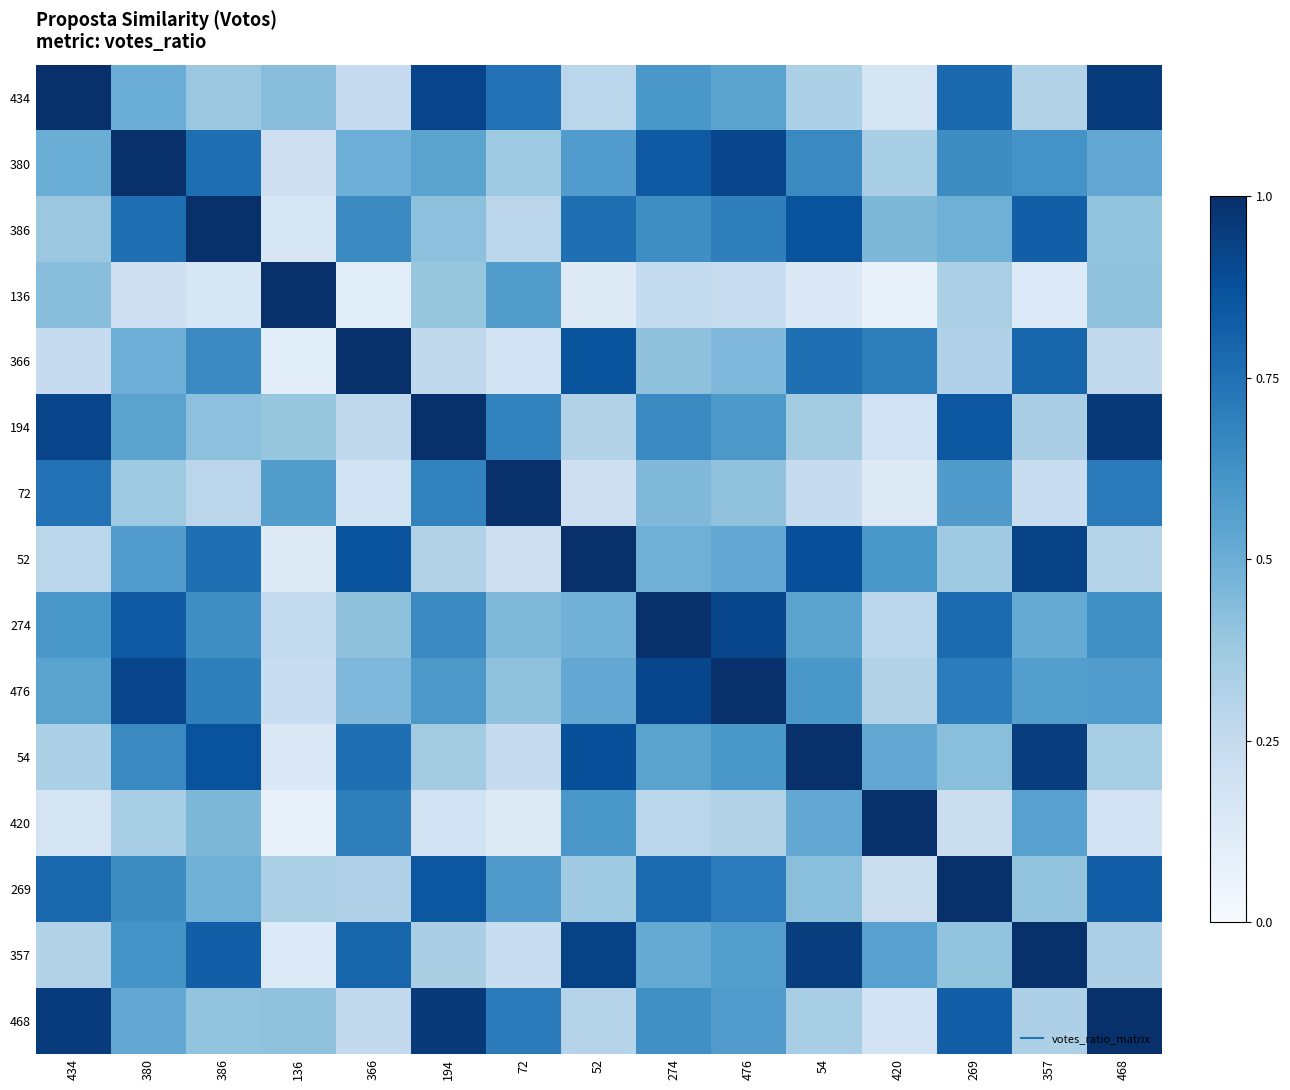

How many categories are shown in the chart?

15